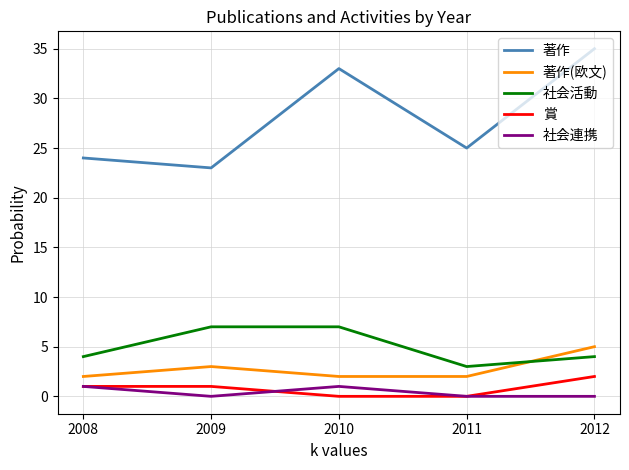

What is the difference between the highest and lowest values at 2012?

35